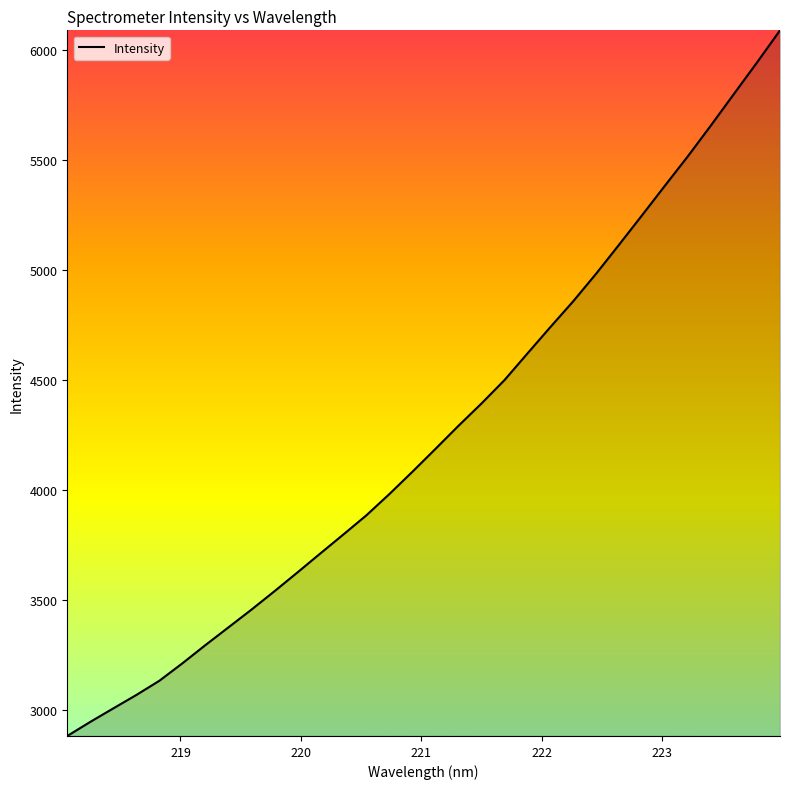

What is the greatest value displayed?

6089.8